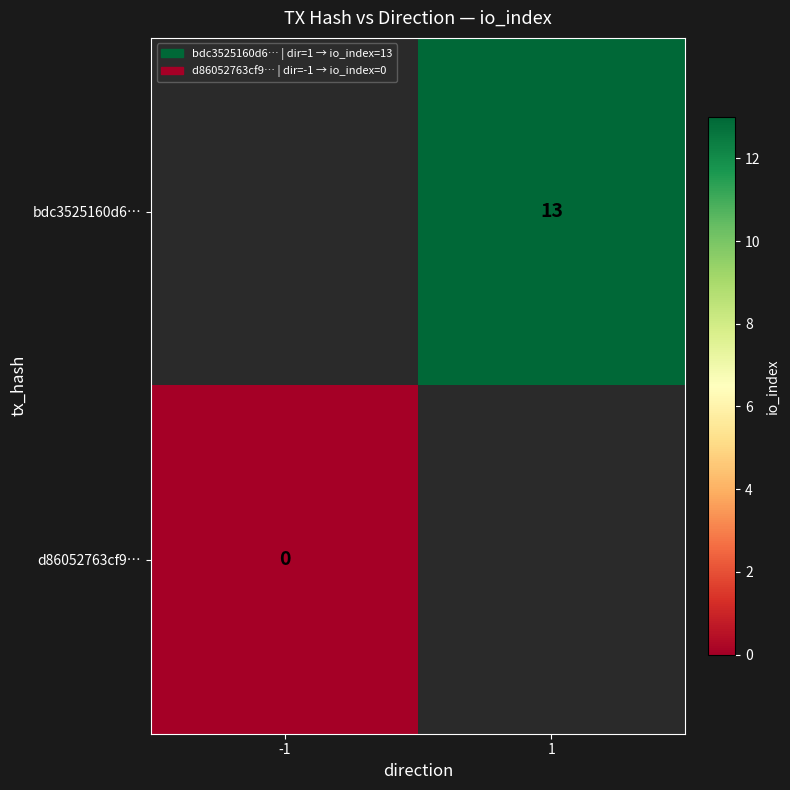

The value of bdc3525160d6… at 1 is 13. True or false?

True